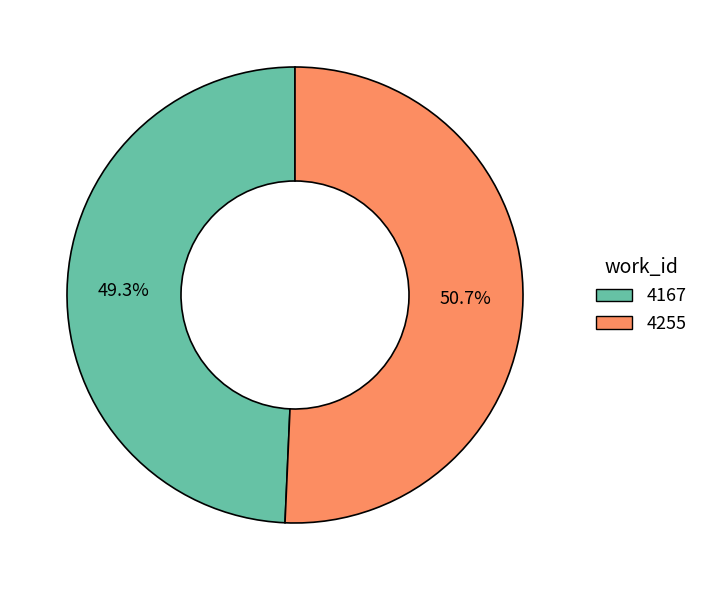

Rank the categories by value from highest to lowest.

4255, 4167